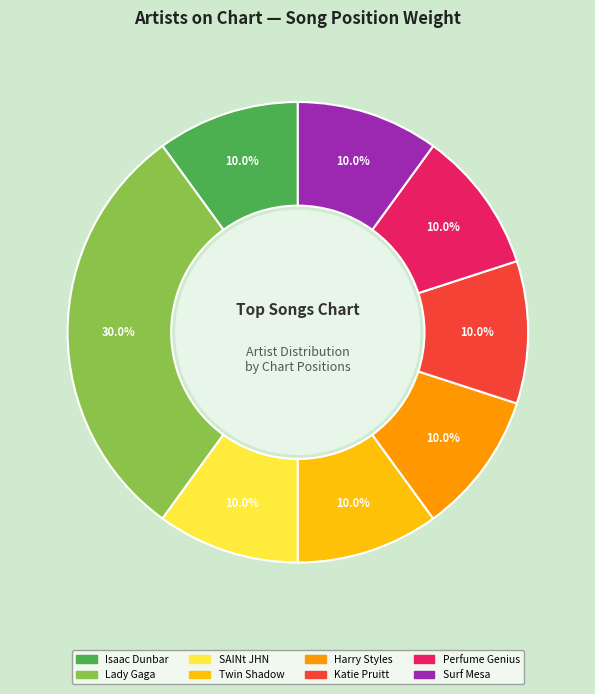

Approximately how many times larger is the value at Harry Styles compared to SAINt JHN?

1.0